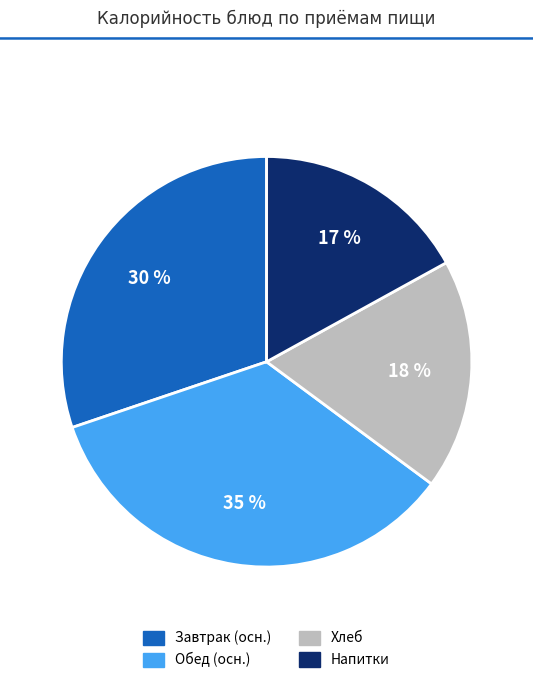

Which has a higher value, Хлеб or Завтрак (осн.)?

Завтрак (осн.)